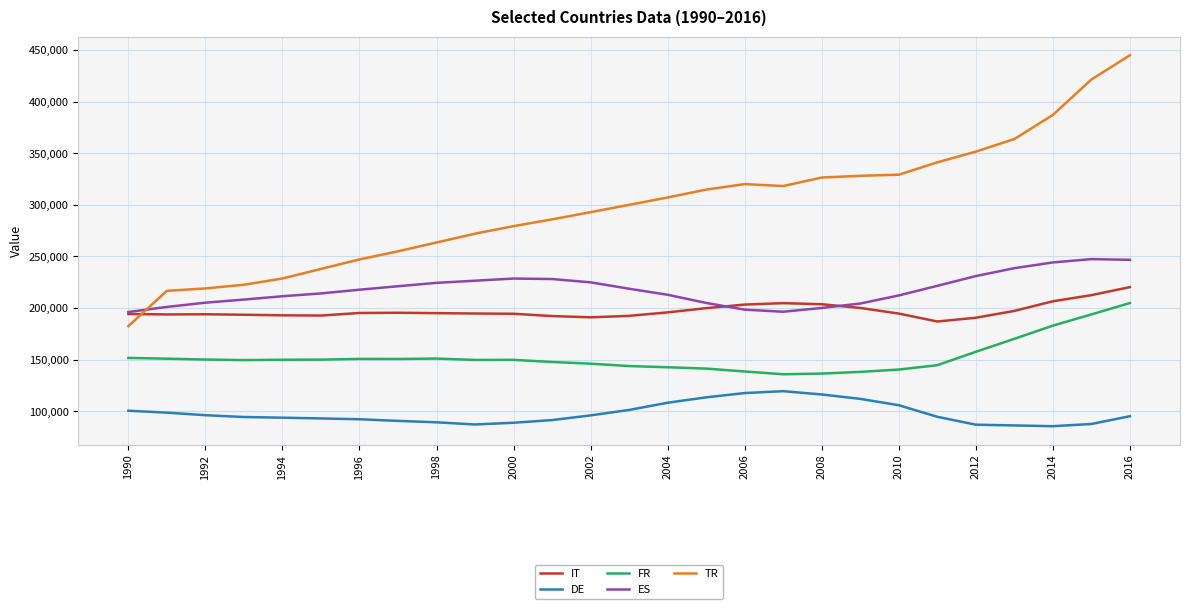

True or false: IT and FR cross at least once.

False